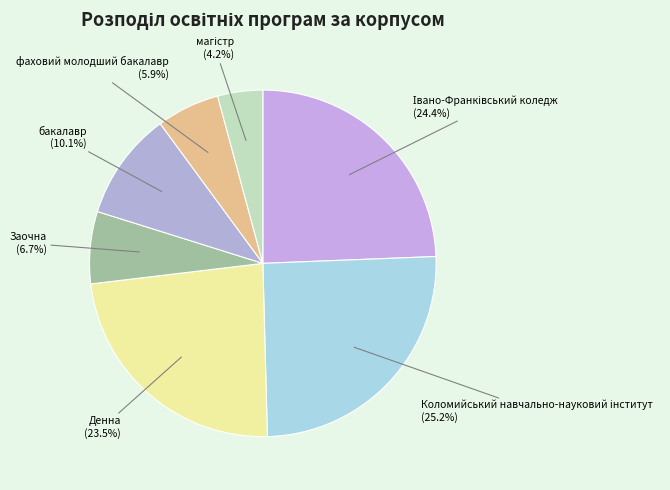

How many slices are in this pie chart?

7